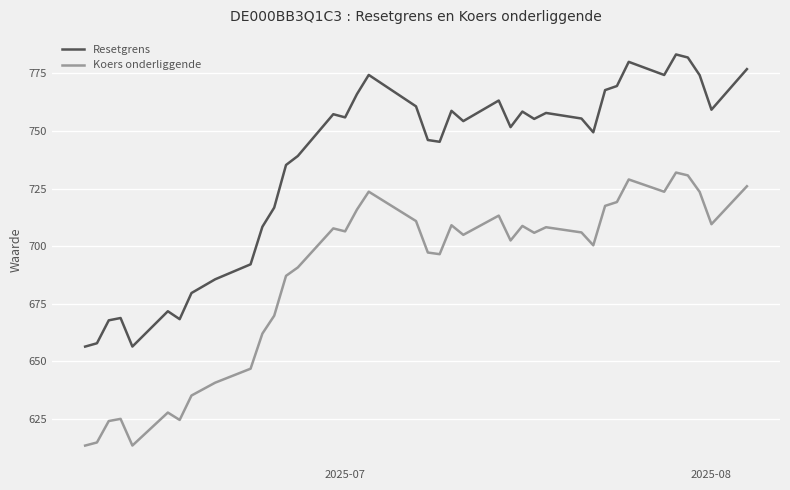

What is the greatest value displayed?

783.2